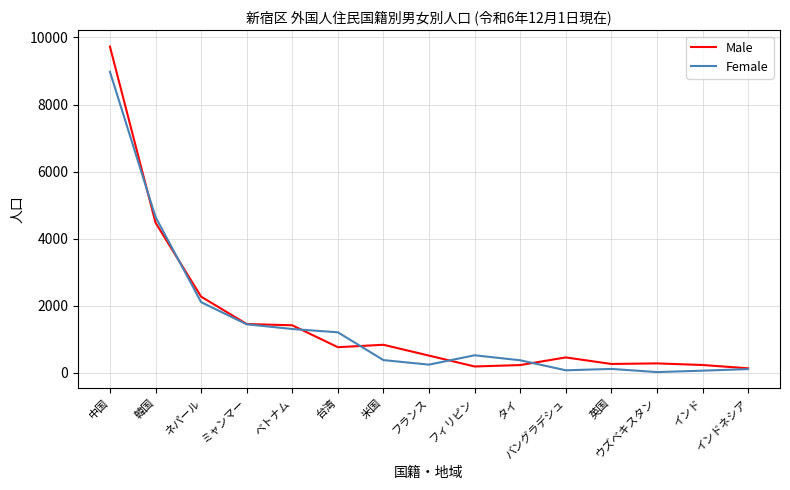

Which series has the widest spread of values?

Male